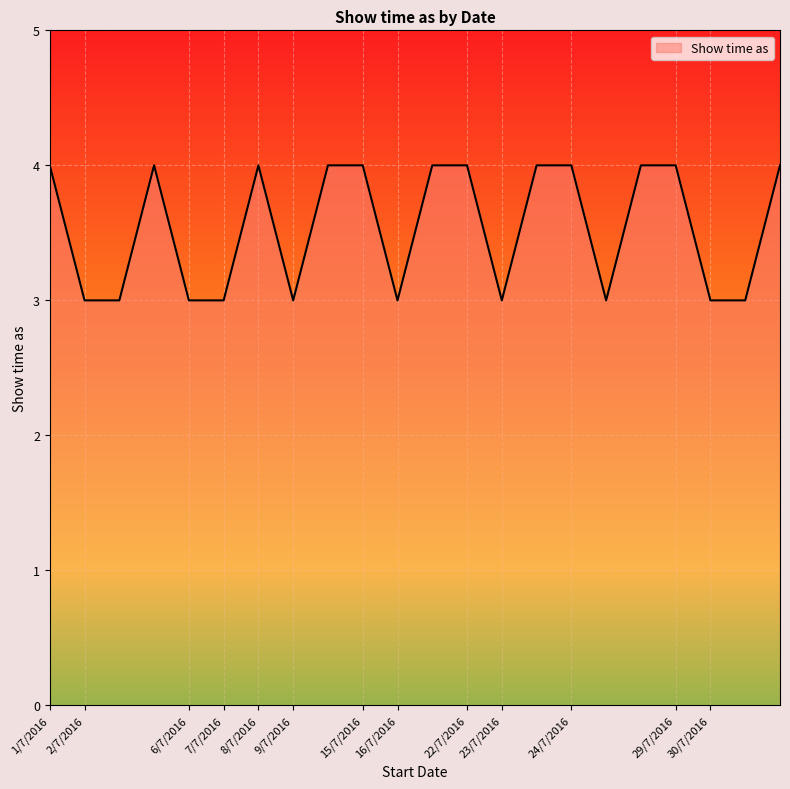

What is the smallest value displayed?

3